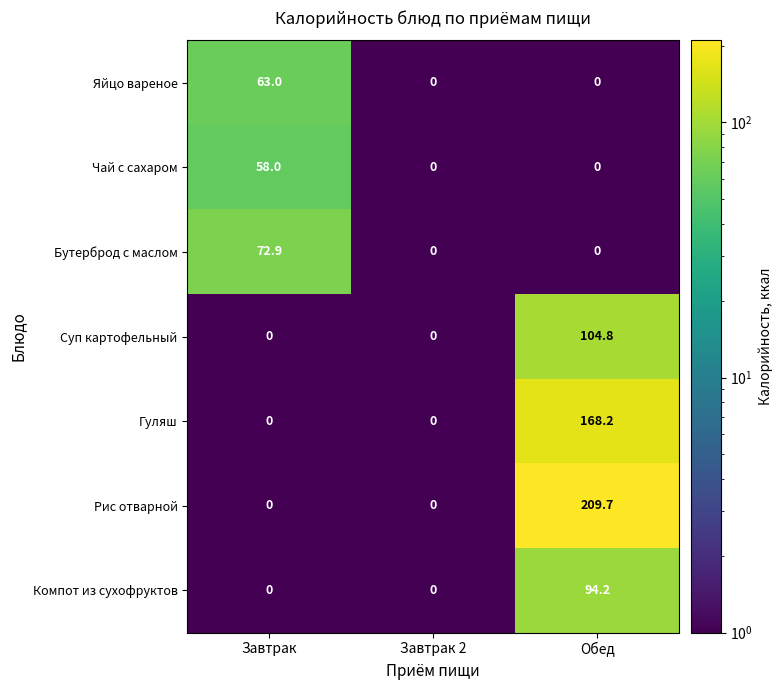

What is the greatest value displayed?

209.7